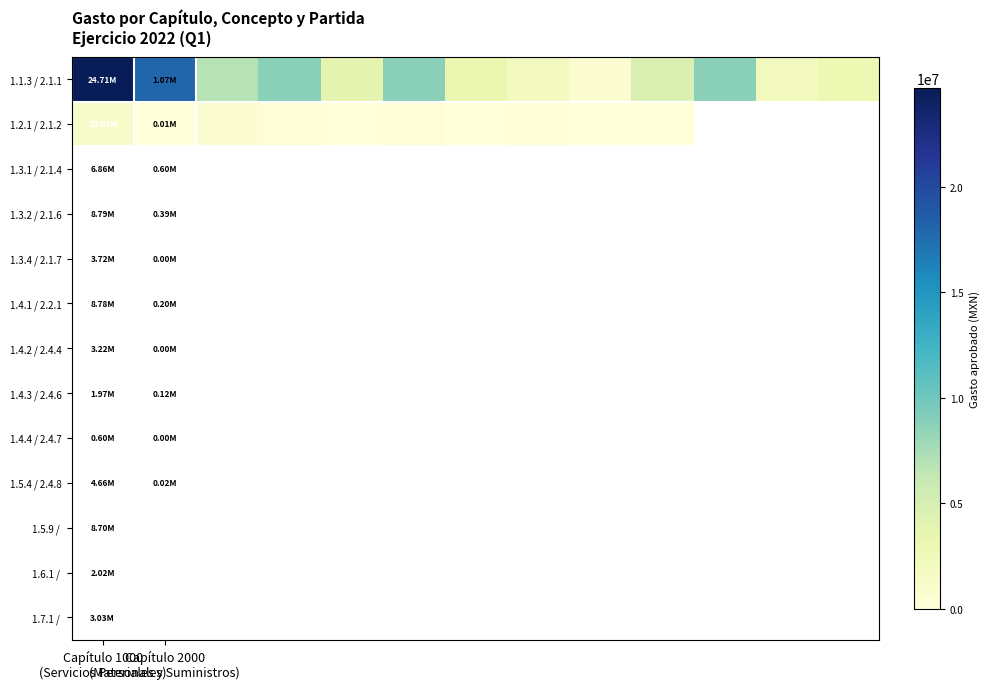

What is the total value across all series at 6?

3216922.0